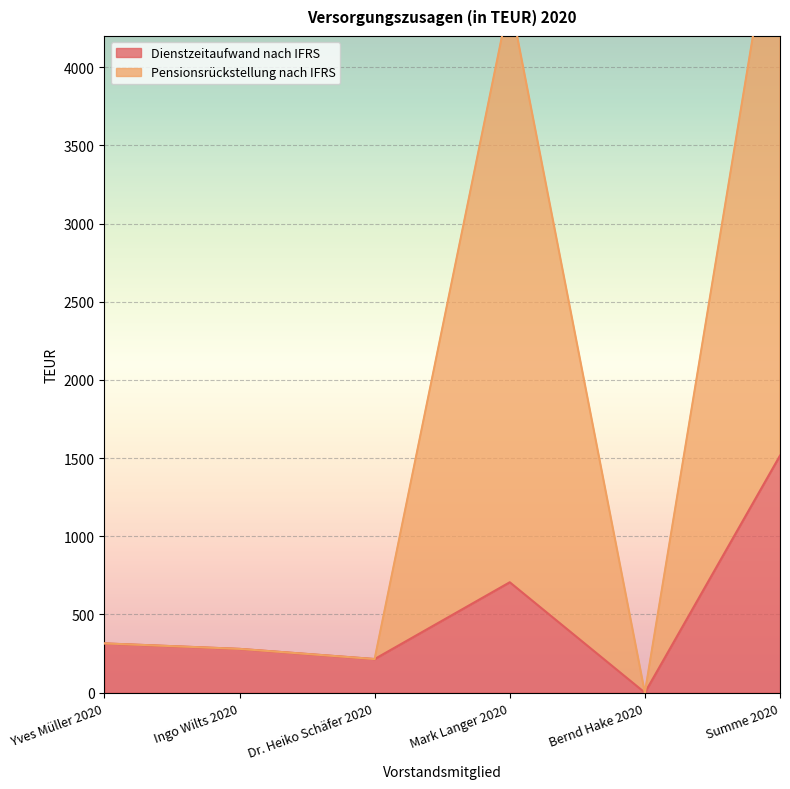

Is it true that Pensionsrückstellung nach IFRS equals 1997 at Summe 2020?

False